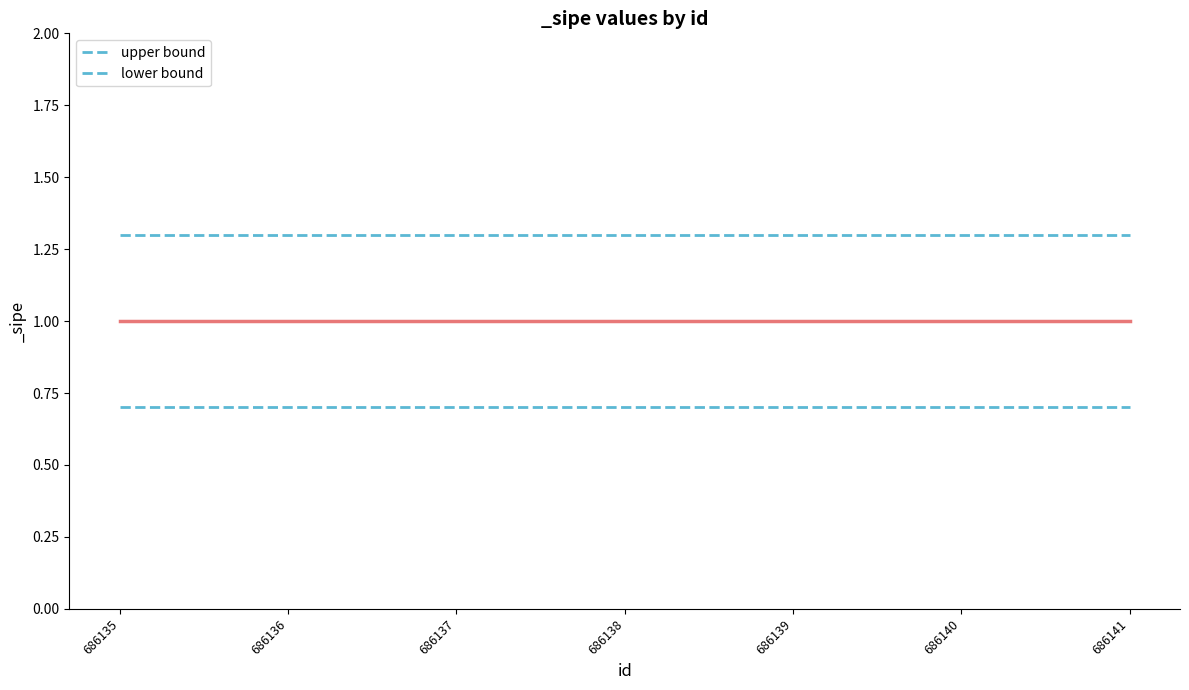

At which category does the chart reach its minimum across all series?

686135